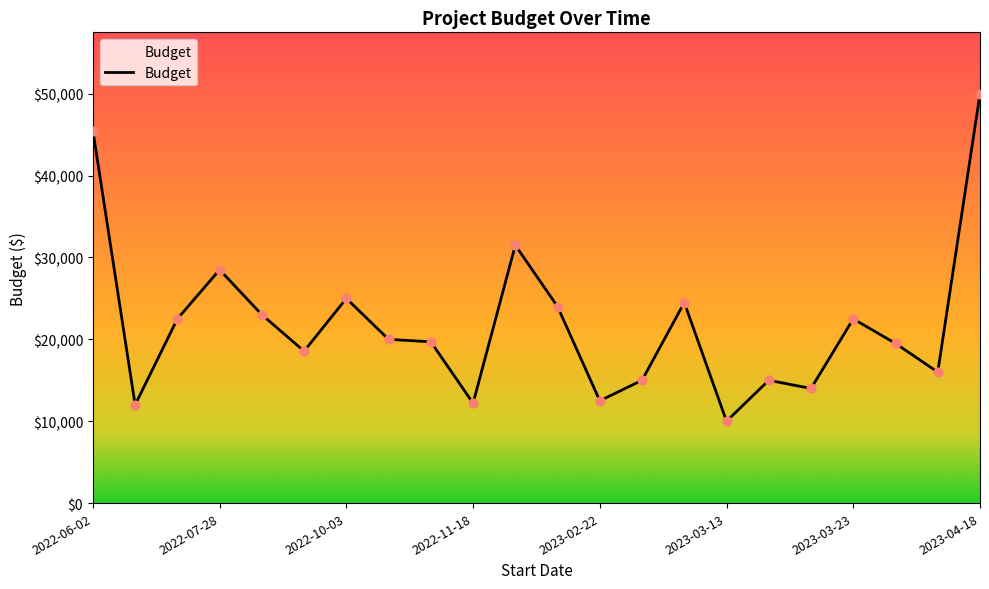

What is the greatest value displayed?

50000